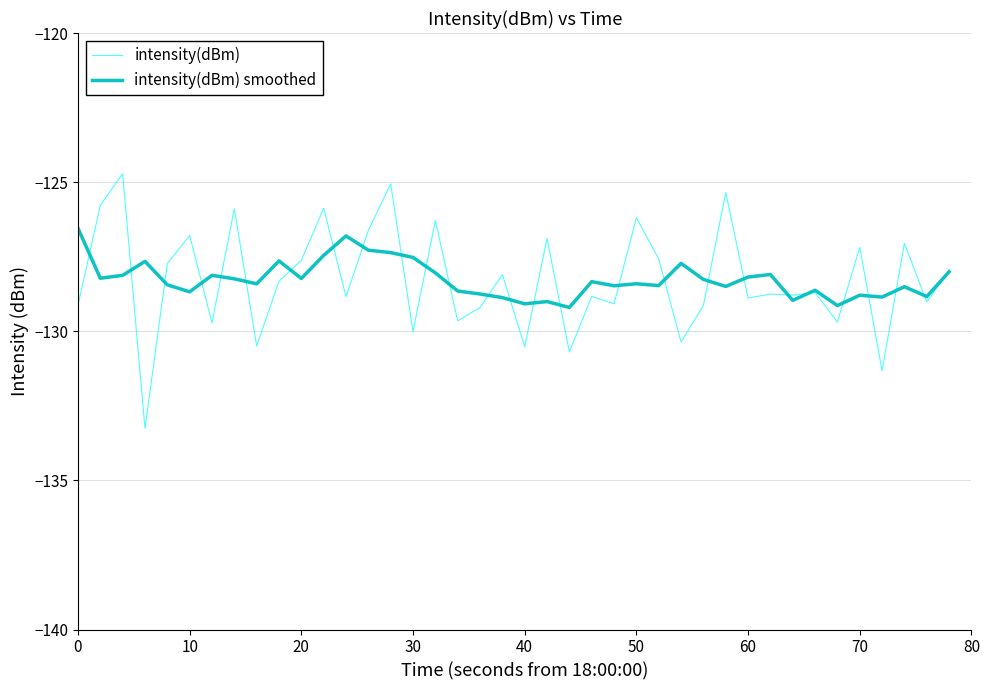

List the series in order of their peak value, highest first.

intensity(dBm), intensity(dBm) smoothed